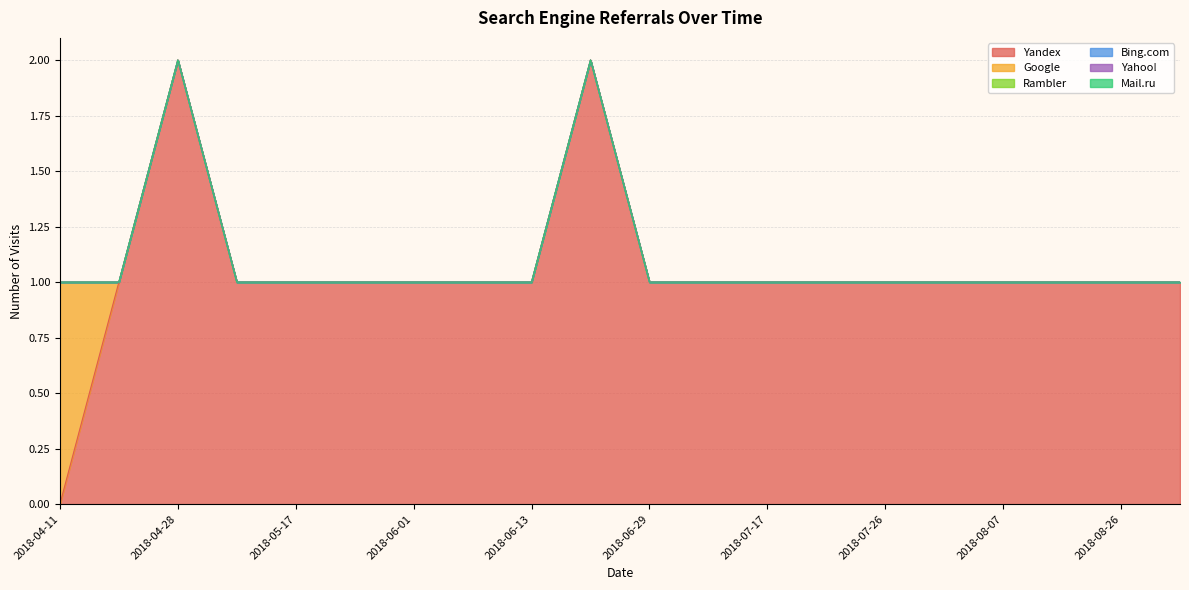

What is the highest value of the Yandex series?

2